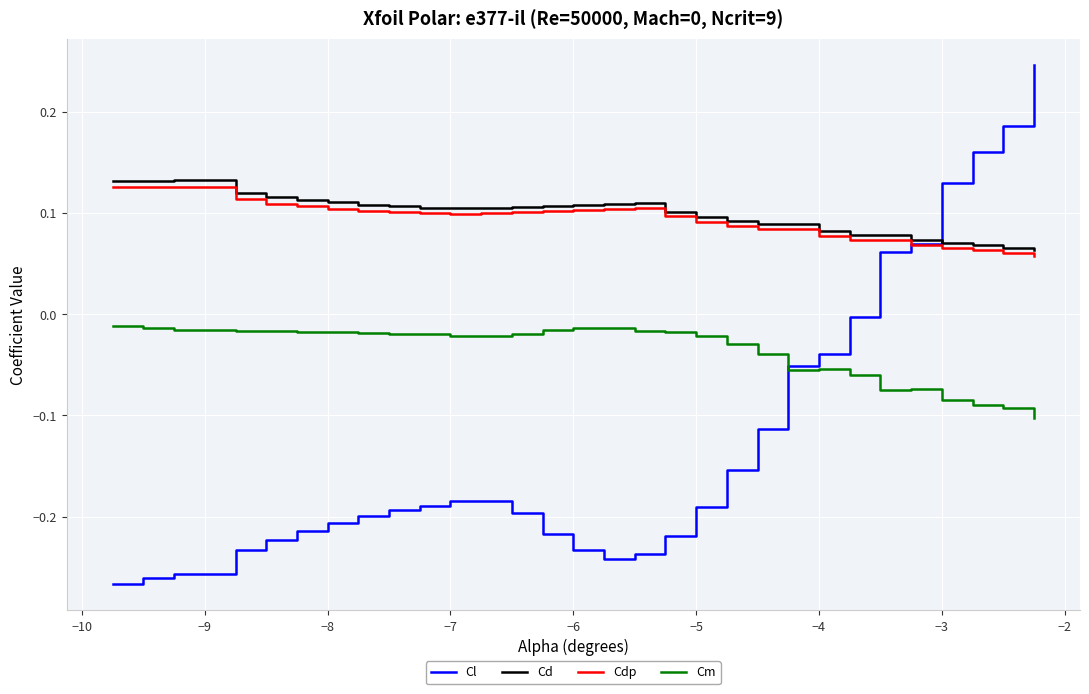

Which series has the widest spread of values?

Cl